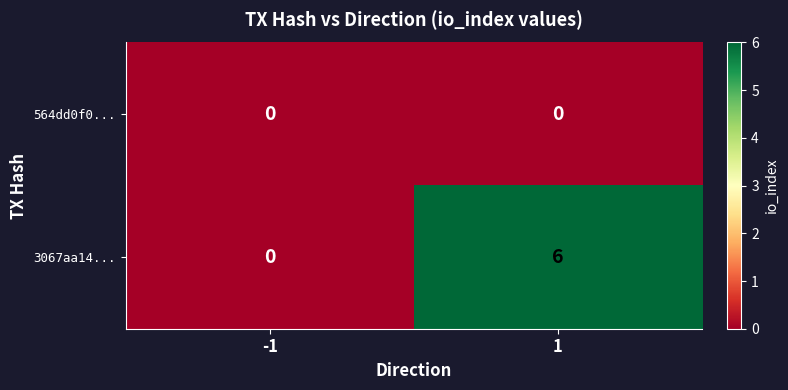

Is it true that 3067aa14... equals -3 at -1?

False